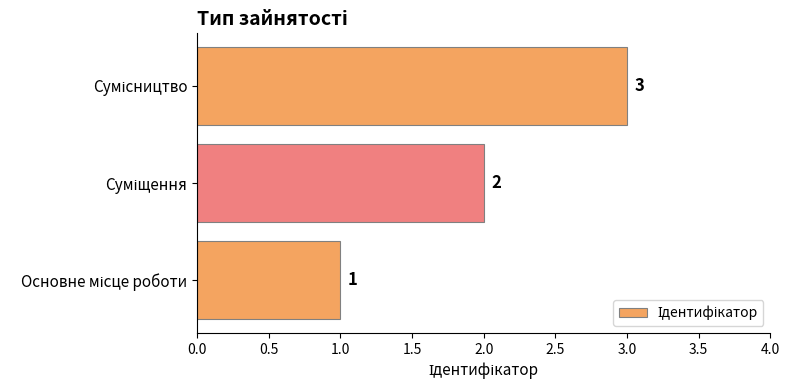

What is the greatest value displayed?

3